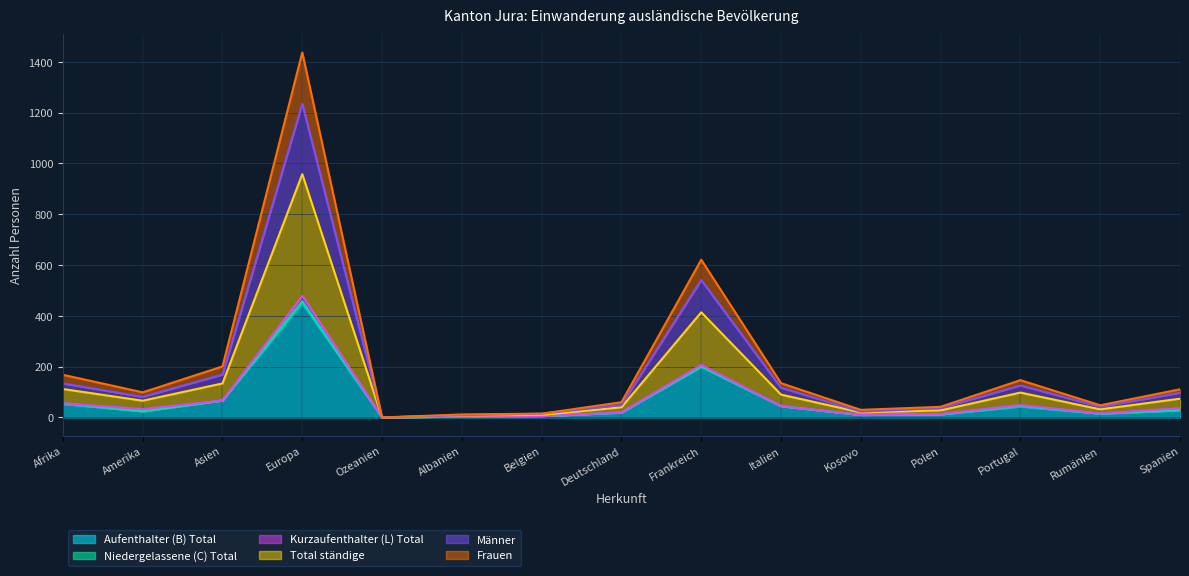

At which category does Total ständige reach its first local valley?

Amerika